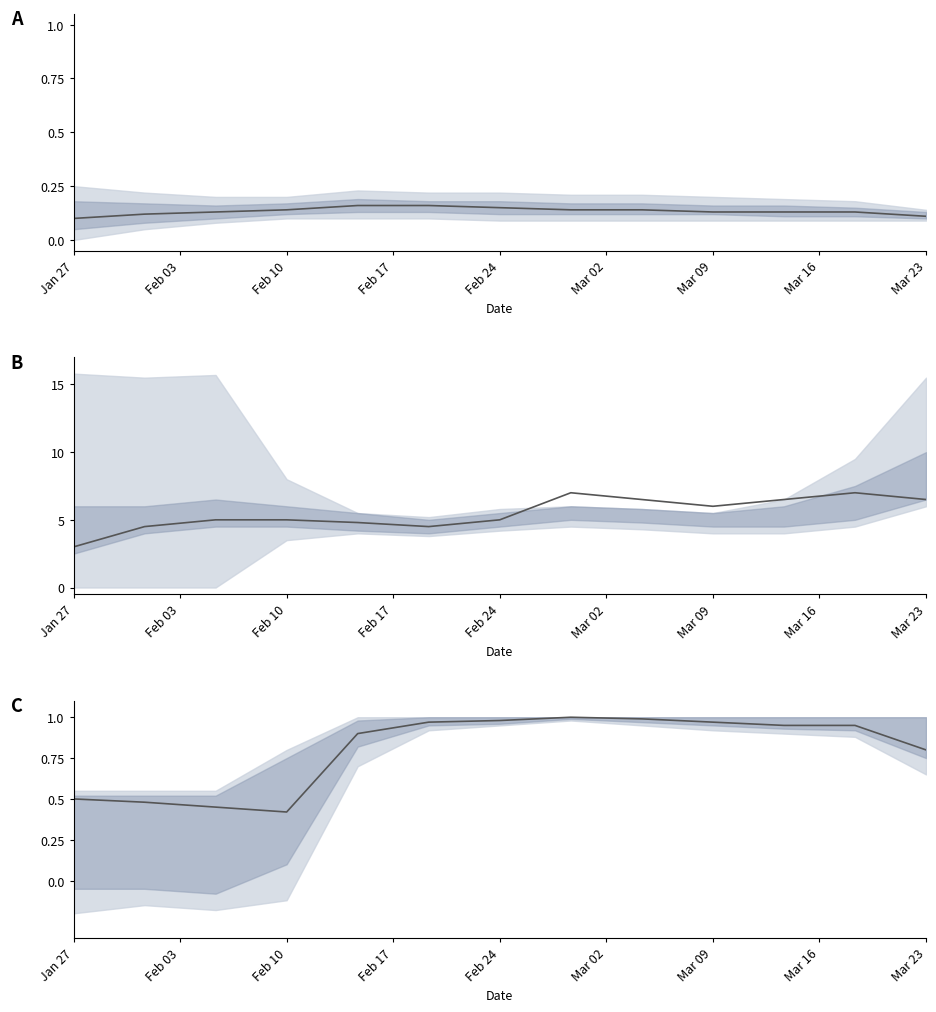

How many lines are shown in the chart?

1